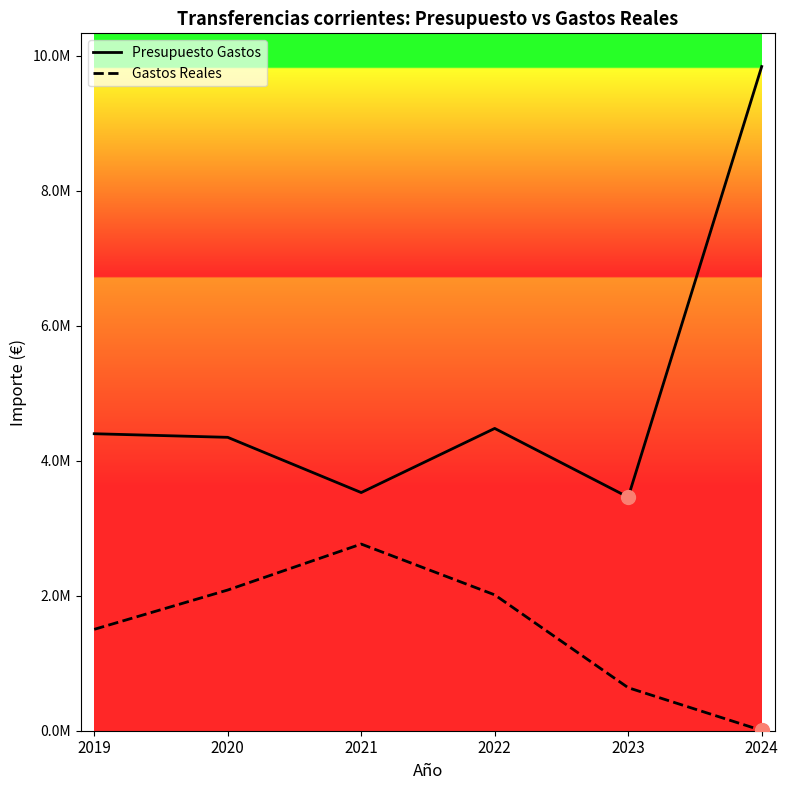

What is the maximum value shown in the chart?

9839987.0